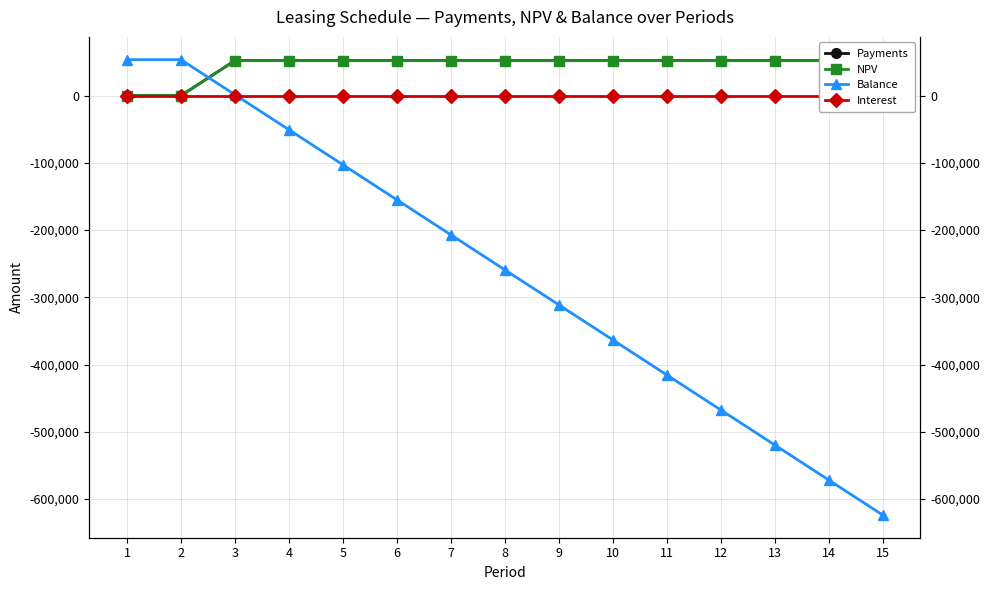

True or false: Payments and Balance intersect in this chart.

True